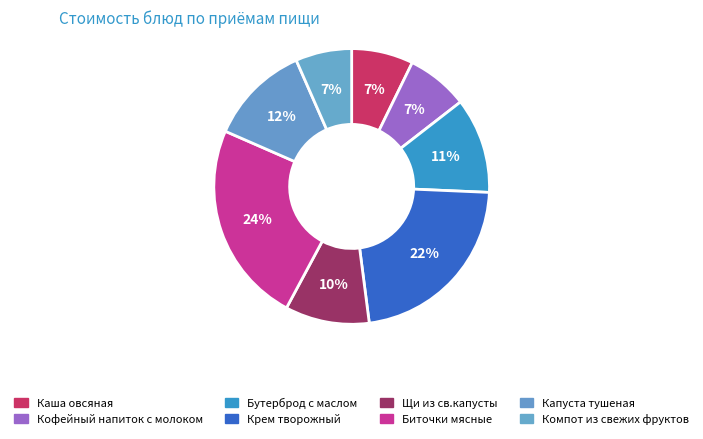

Rank the categories by value from highest to lowest.

Биточки мясные, Крем творожный, Капуста тушеная, Бутерброд с маслом, Щи из св.капусты, Каша овсяная, Кофейный напиток с молоком, Компот из свежих фруктов